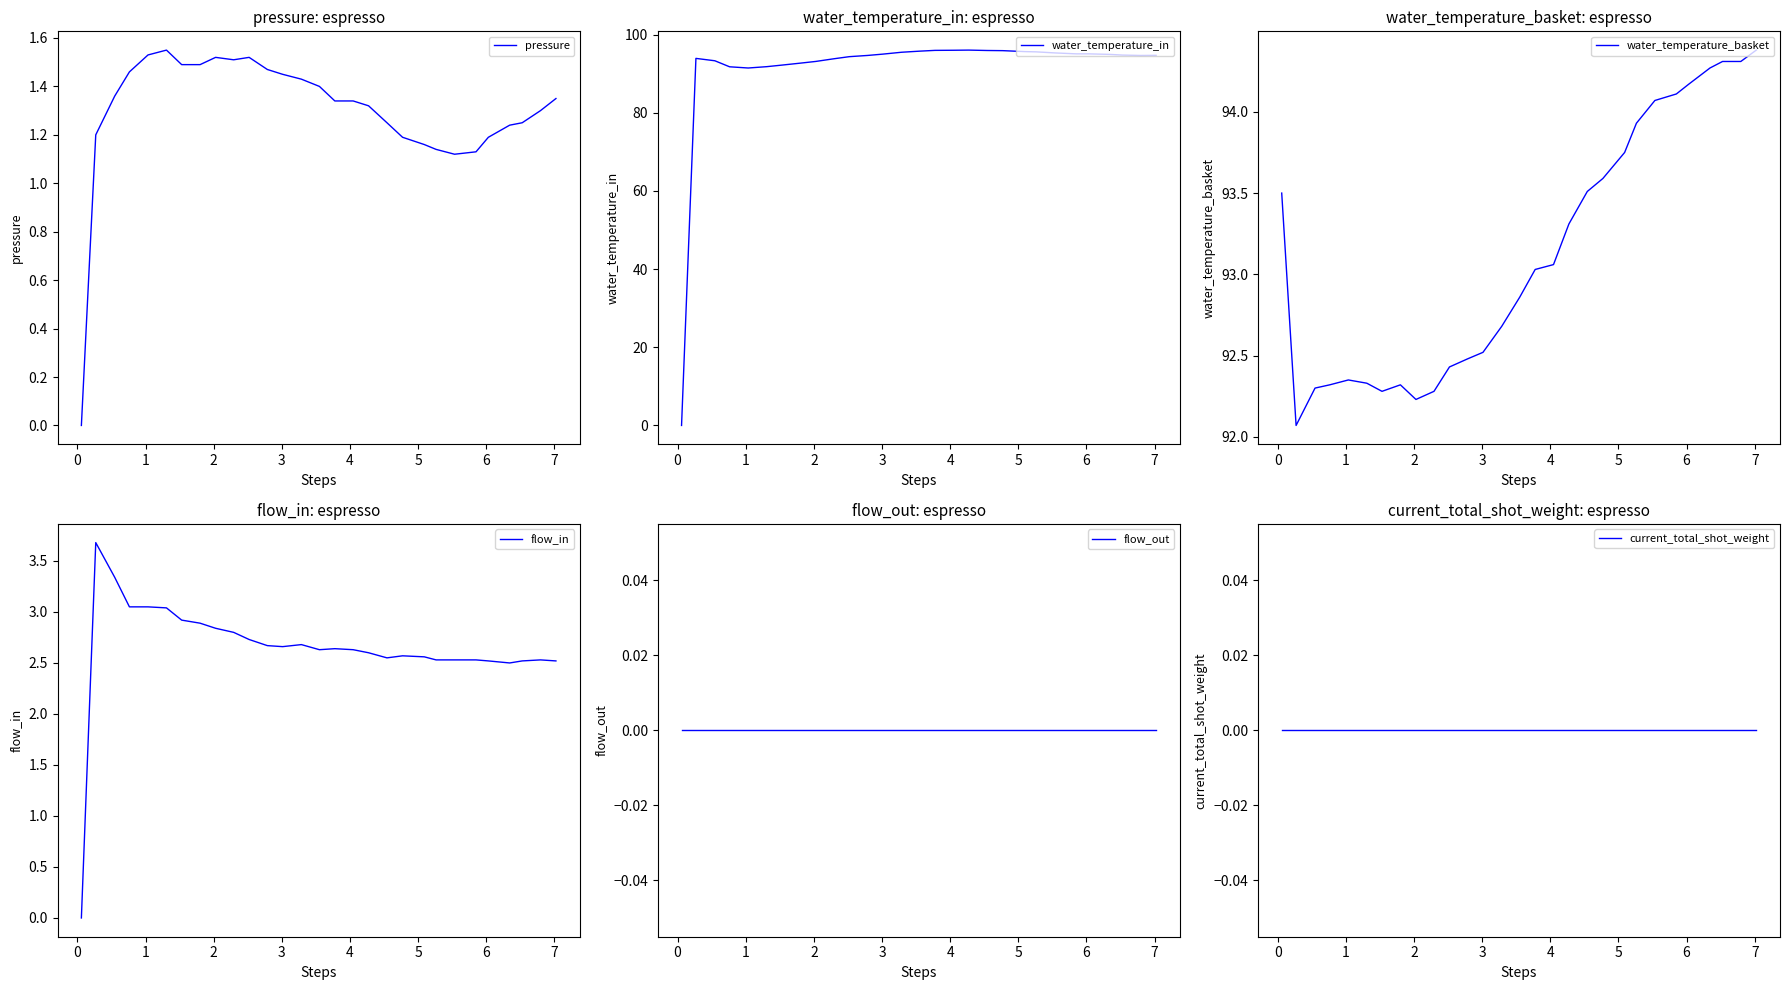

What is the greatest value displayed?

96.0